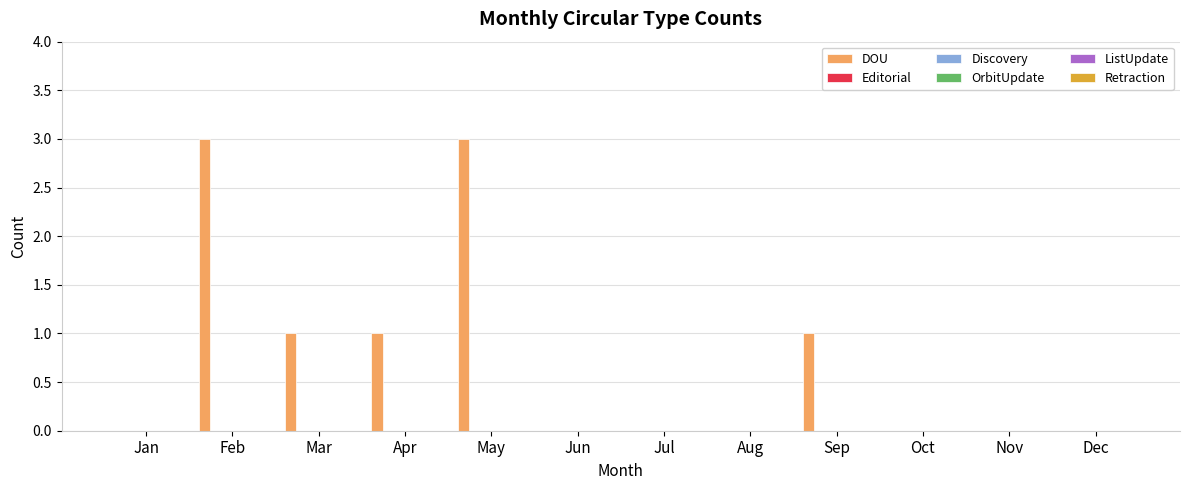

What is the greatest value displayed?

3